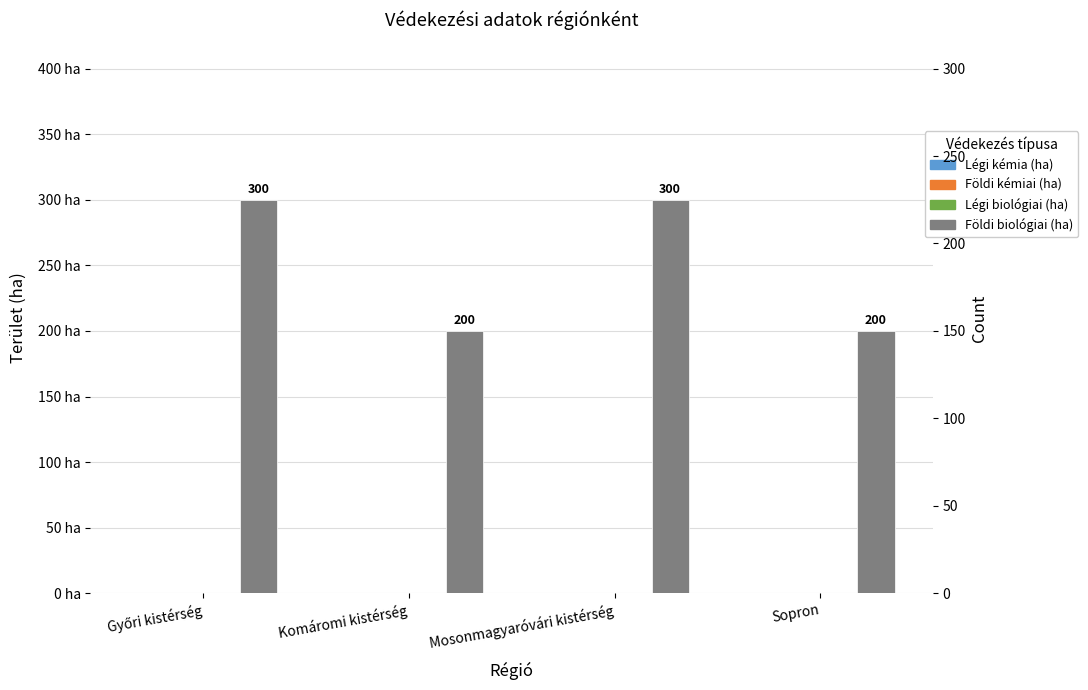

What is the maximum value shown in the chart?

300